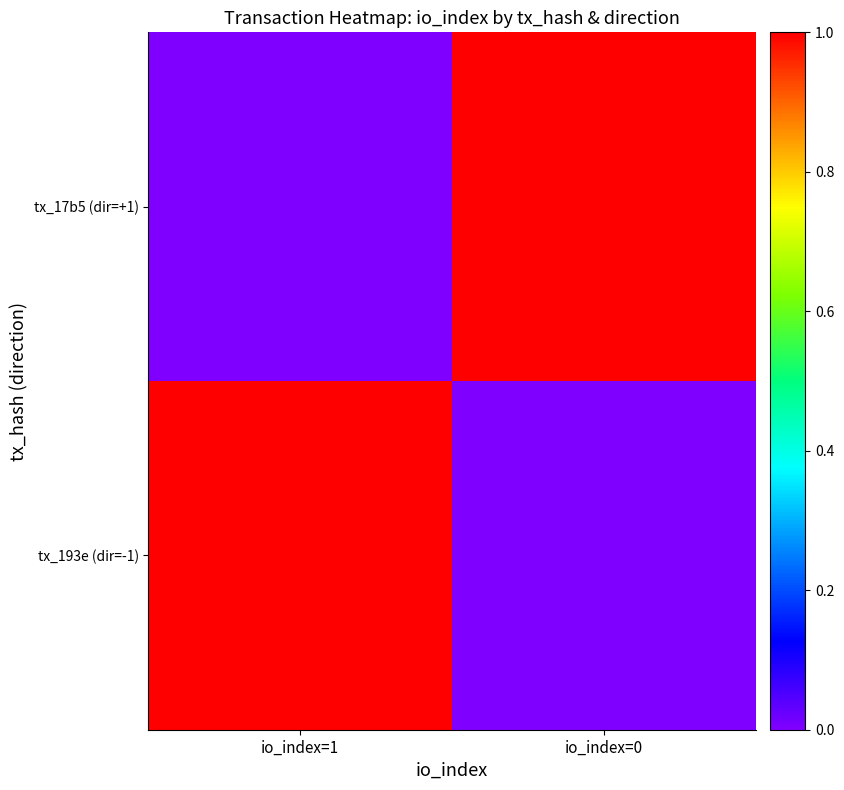

At which category is the sum across all series the highest?

io_index=1